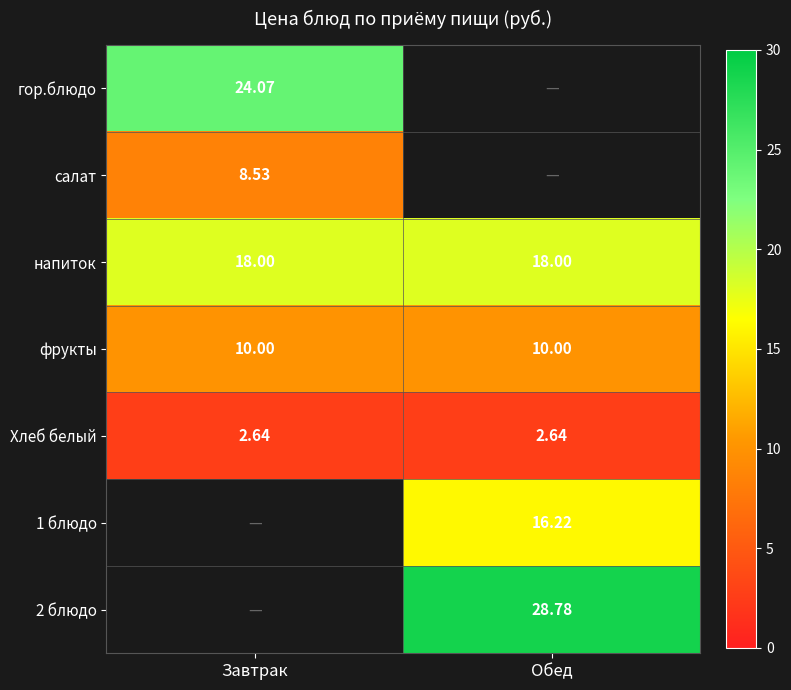

Is the value of фрукты at Обед greater than the value of Хлеб белый at Обед?

Yes